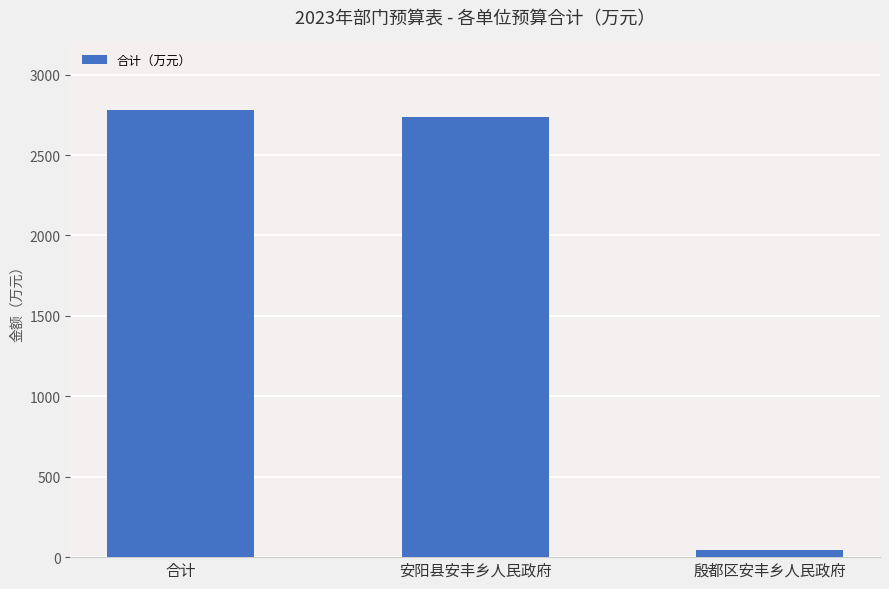

Where does the data first go above 2739?

合计